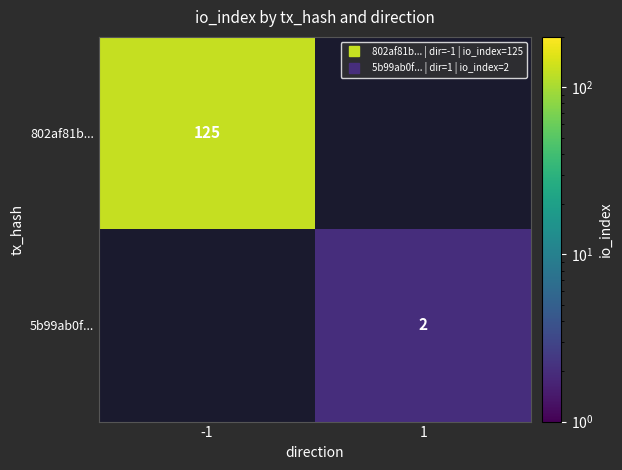

What is the minimum value for 802af81b...?

125.0